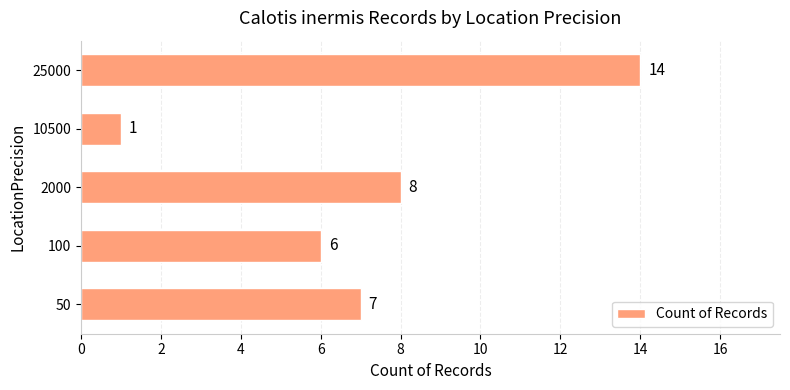

Rank the categories by value from highest to lowest.

25000, 2000, 50, 100, 10500